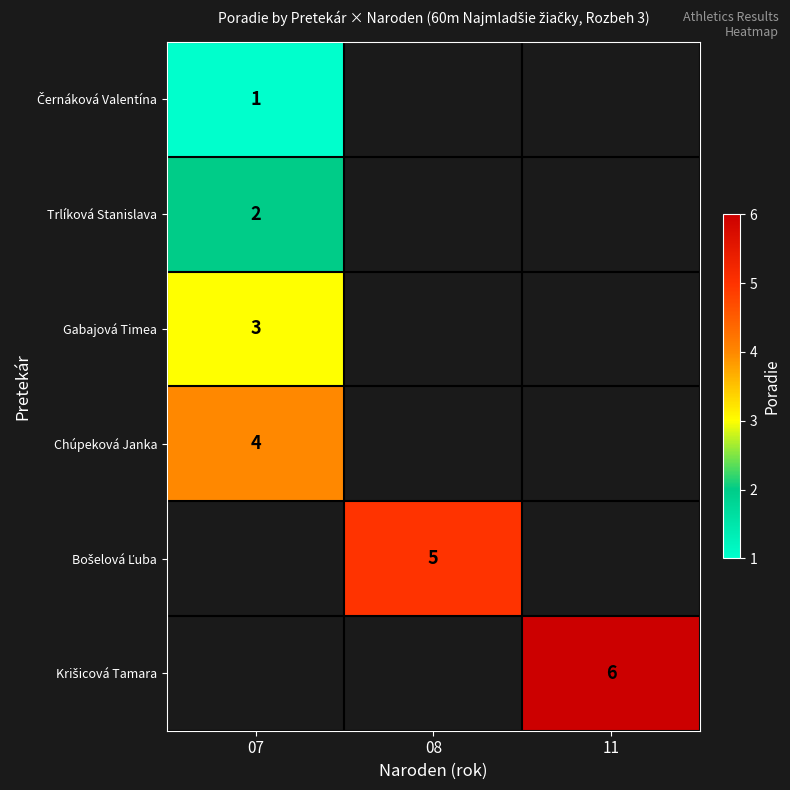

The Gabajová Timea series shows 3 at 07. True or false?

True